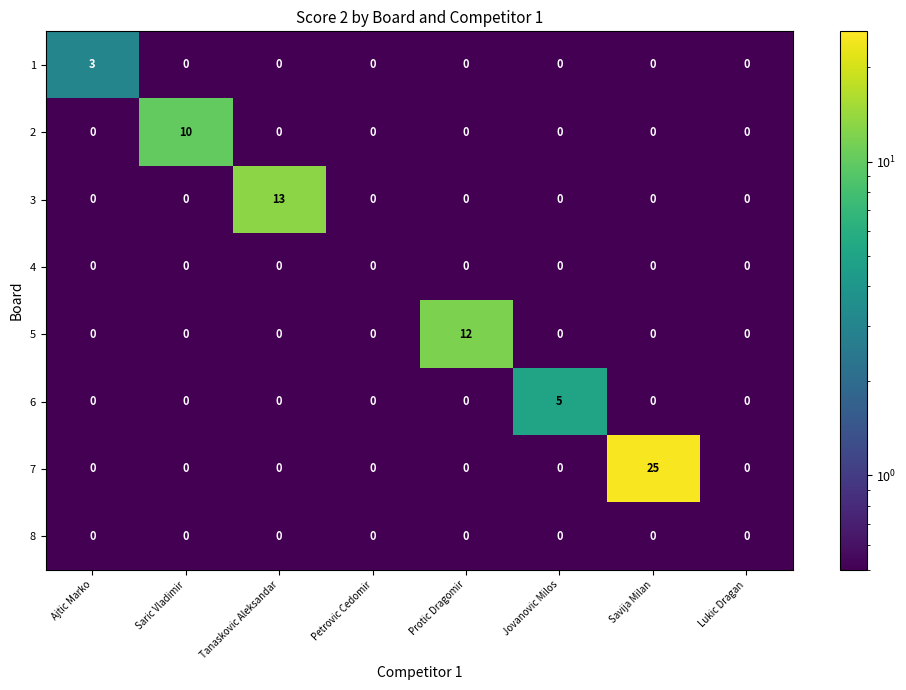

What is the total value across all series at Saric Vladimir?

10